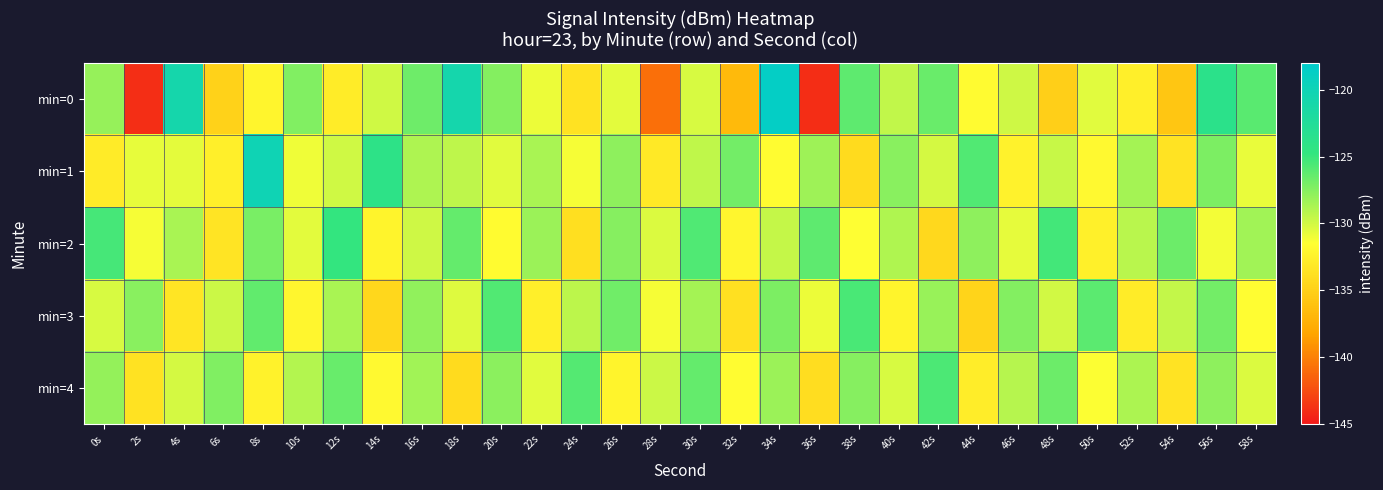

At which category is the sum across all series the highest?

34s